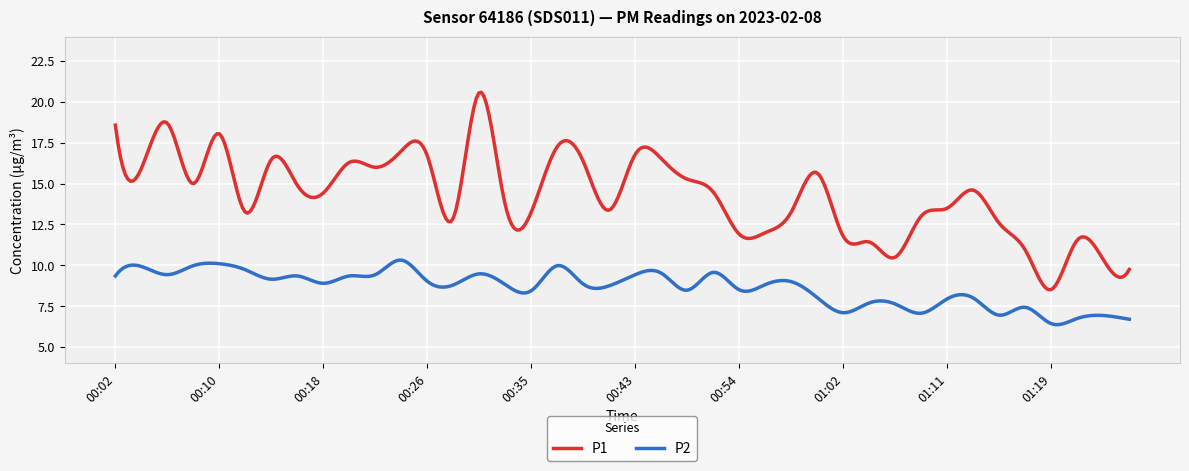

Which series has the largest total across all categories?

P1